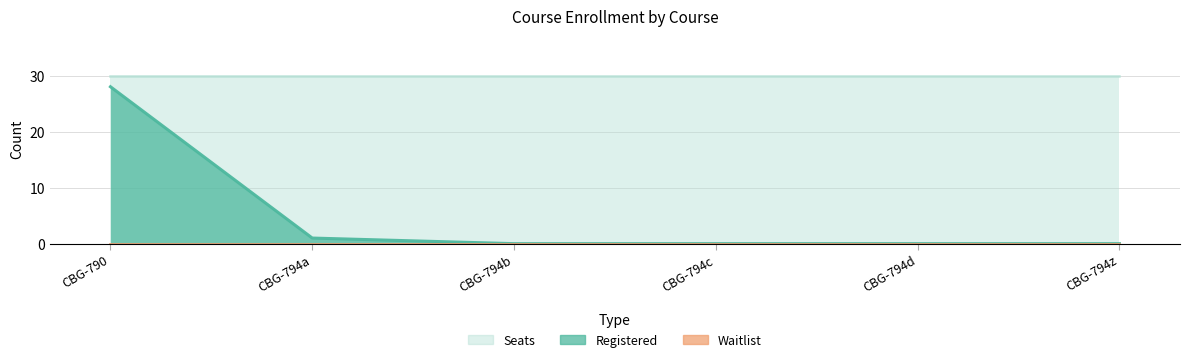

Does the chart have visible grid lines?

Yes